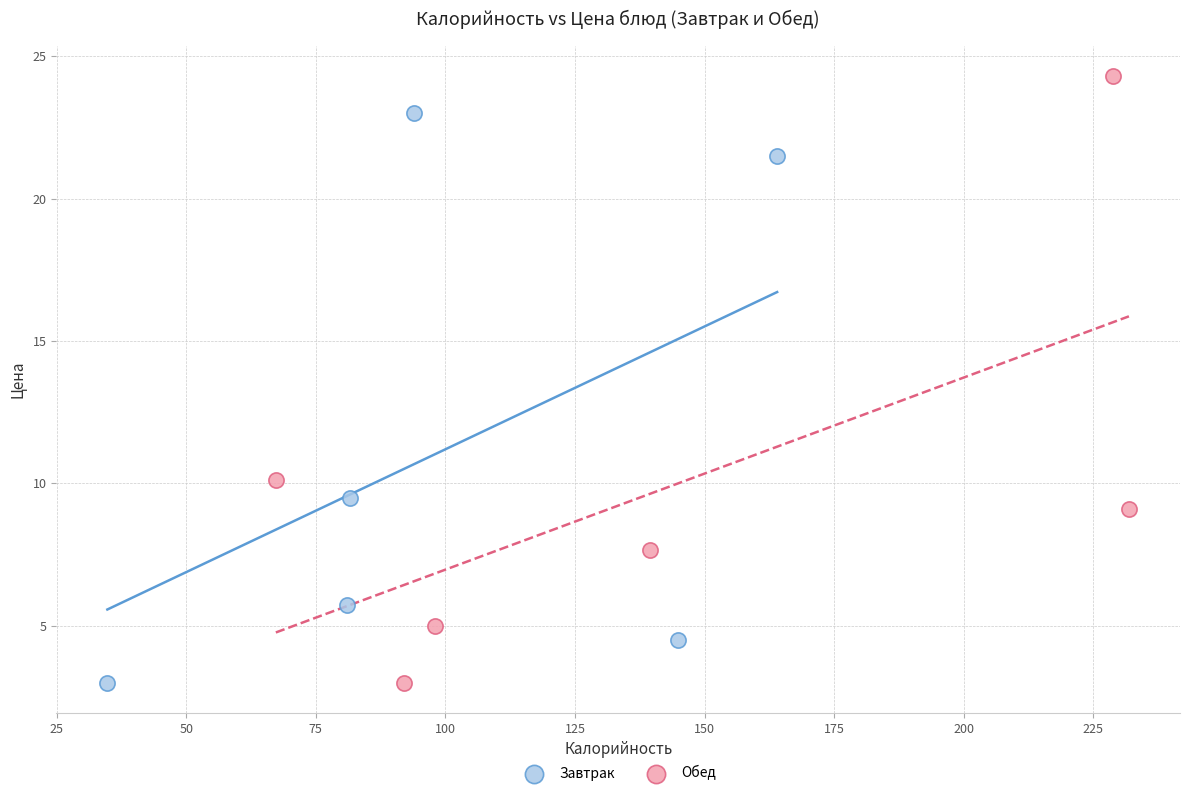

Which series reaches the maximum Y coordinate?

Обед